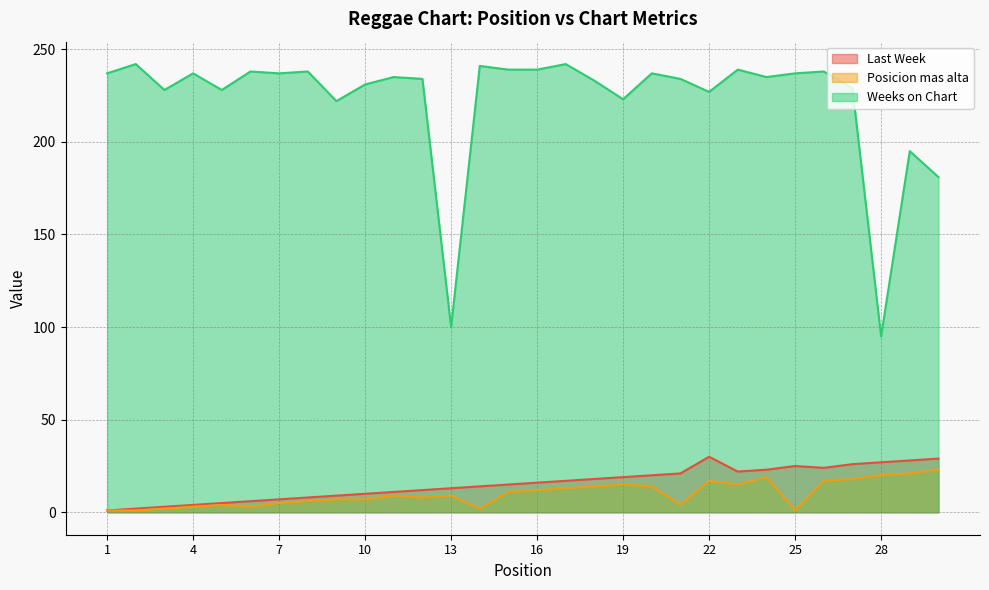

List the labels in order of Weeks on Chart value, smallest first.

28, 13, 30, 29, 9, 19, 22, 3, 5, 27, 10, 18, 12, 21, 11, 24, 1, 4, 7, 20, 25, 6, 8, 26, 15, 16, 23, 14, 2, 17